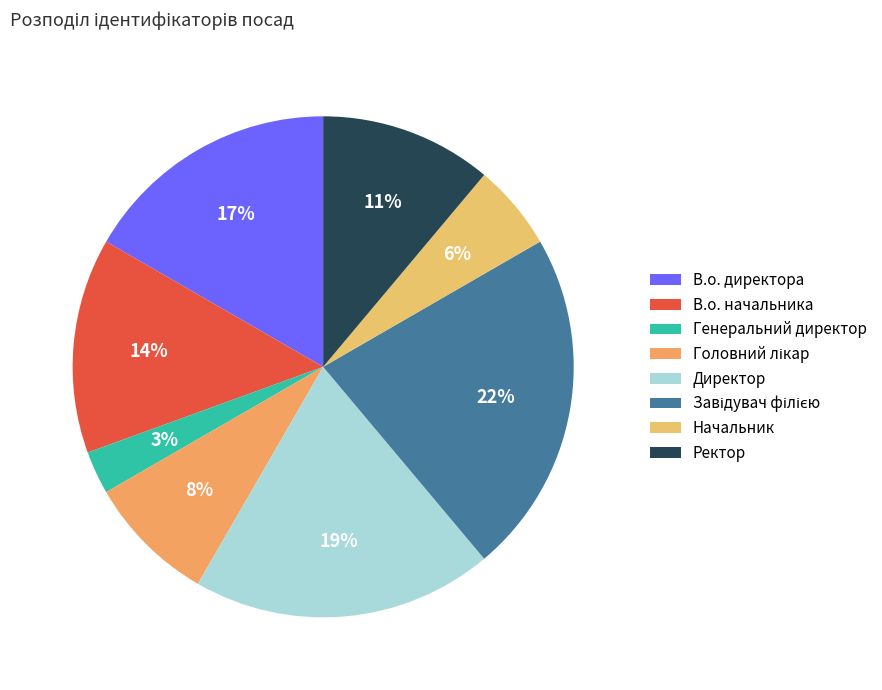

Is it true that Генеральний директор is 3% of the pie?

True